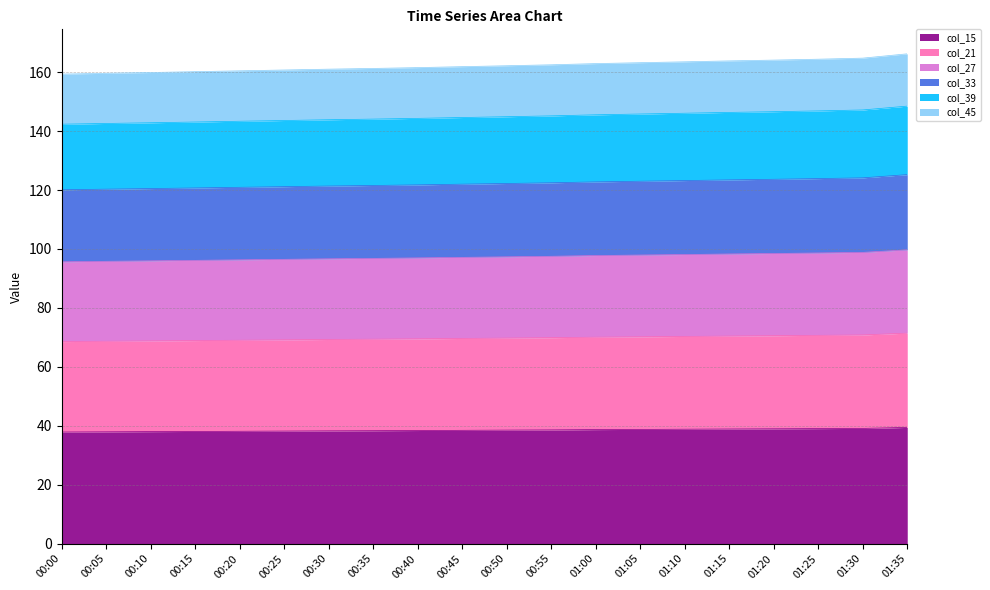

What are all the series names shown in the legend?

col_15, col_21, col_27, col_33, col_39, col_45